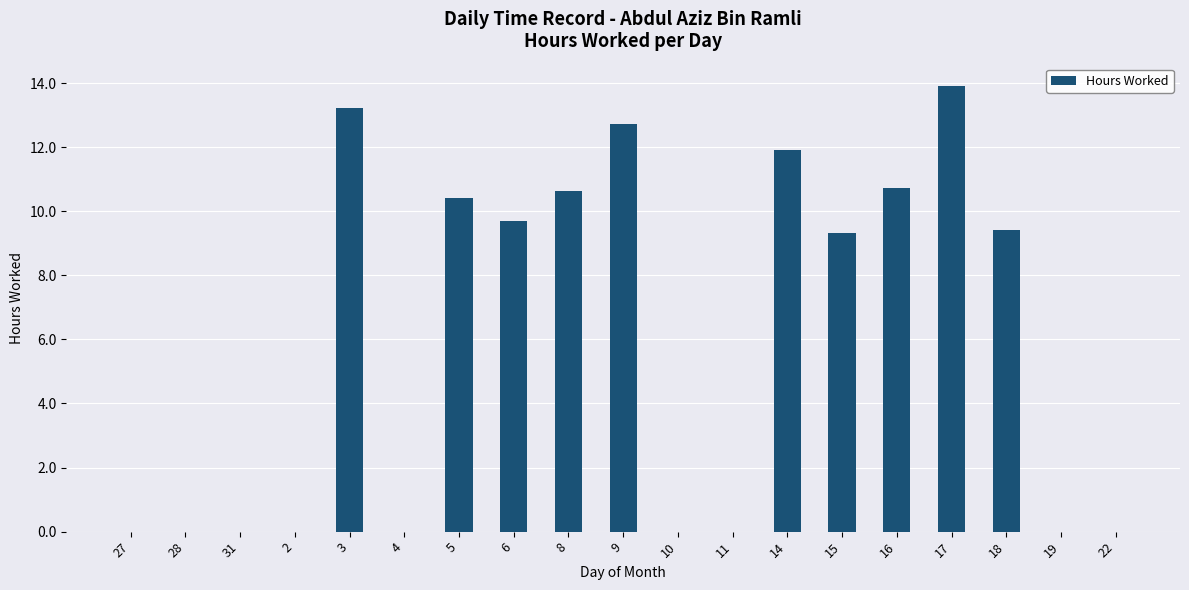

The chart shows a value of 5.0 at 3. True or false?

False